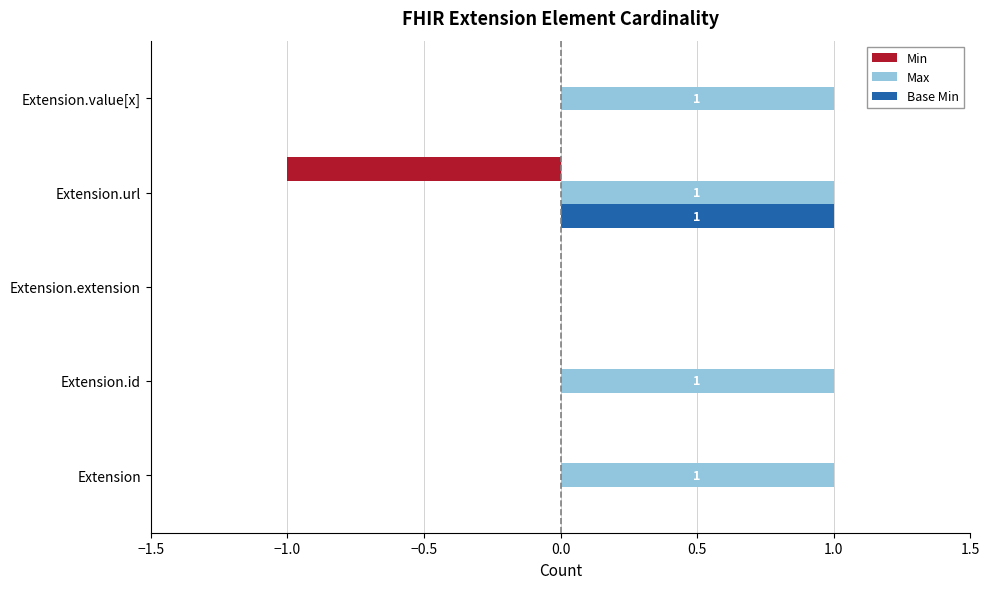

Is the value of Min at Extension.url greater than the value of Max at Extension.extension?

No